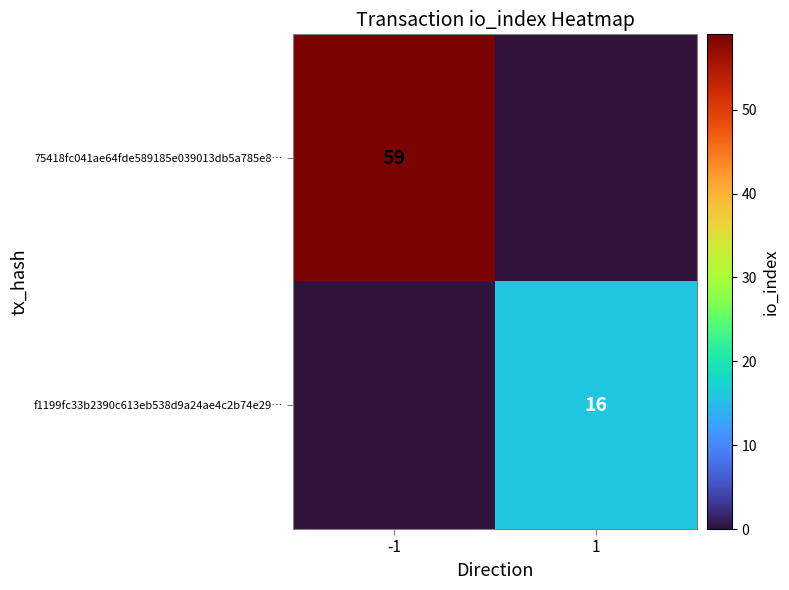

Is the value of f1199fc33b2390c613eb538d9a24ae4c2b74e29… at 1 greater than the value of 75418fc041ae64fde589185e039013db5a785e8… at -1?

No